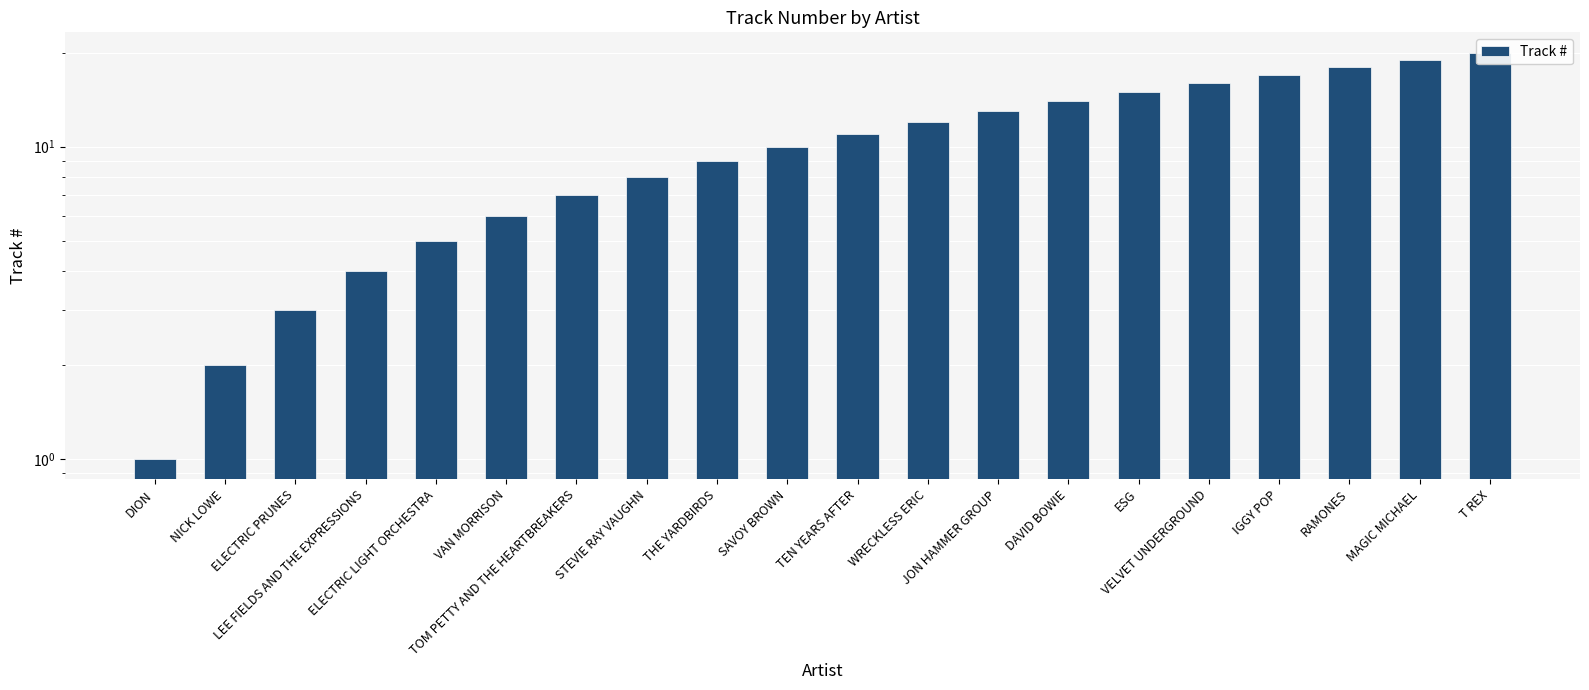

At which label does the data first exceed 11?

WRECKLESS ERIC